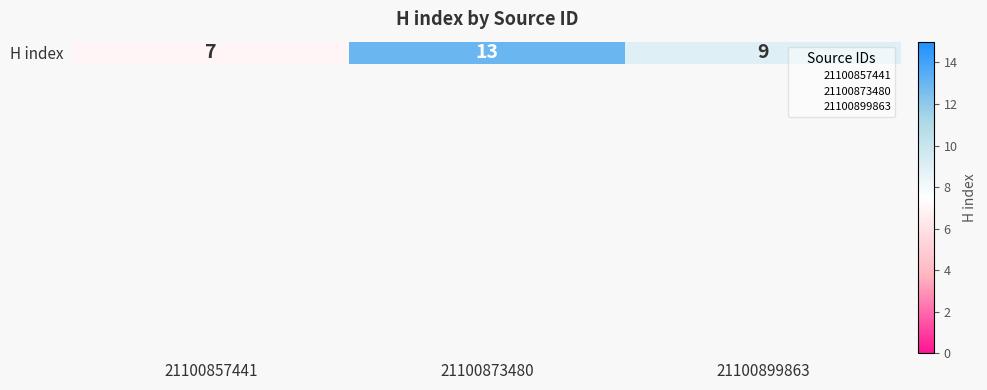

What is the maximum value shown in the chart?

13